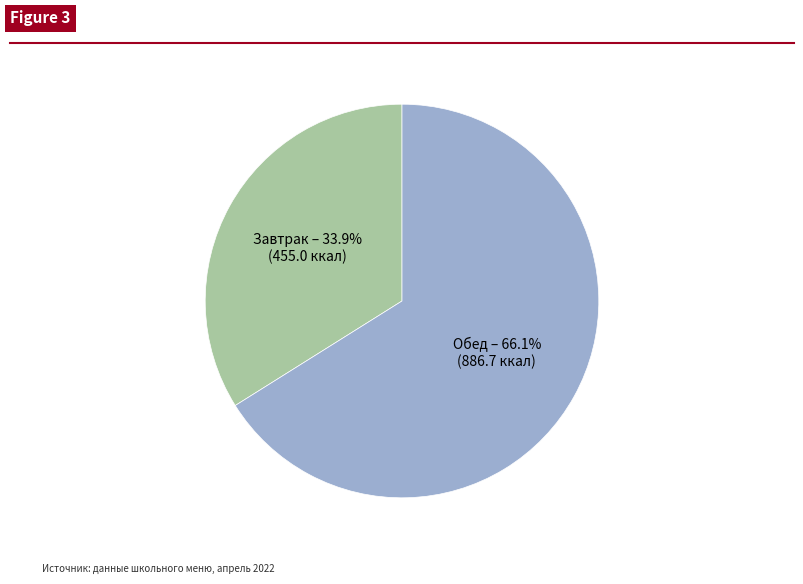

Is there any slice that represents more than half of the pie?

Yes